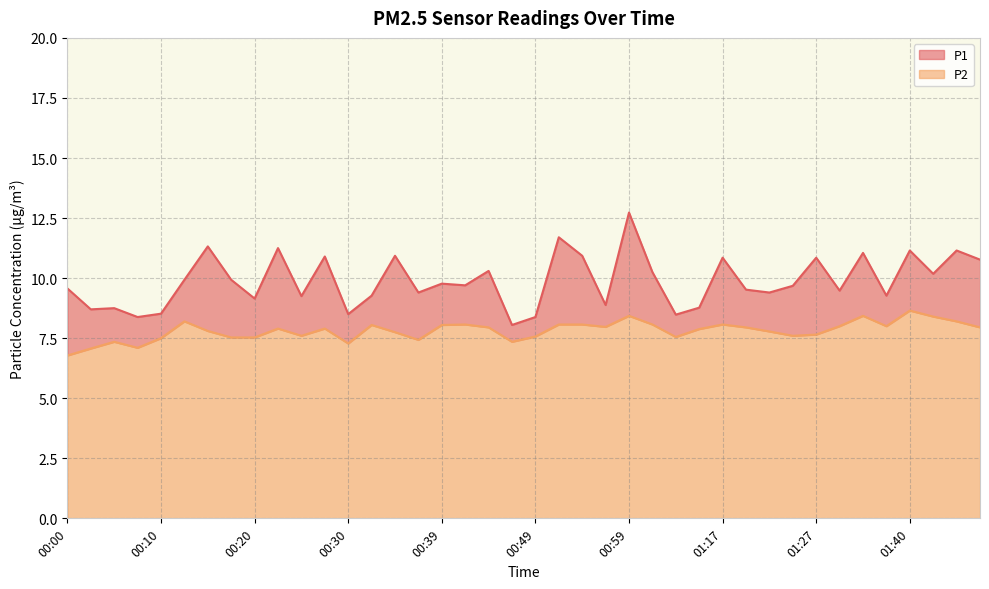

At how many categories does at least one series exceed 8?

40